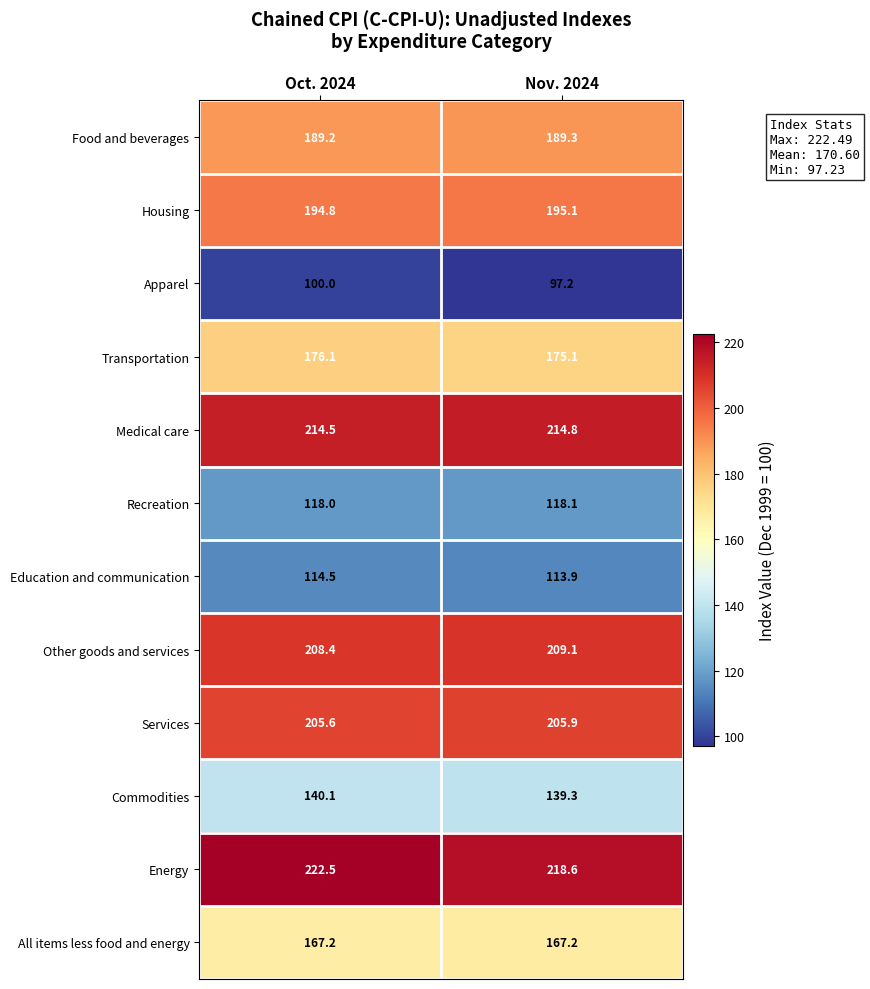

Between Oct. 2024 and Nov. 2024, which series saw the biggest shift?

Energy